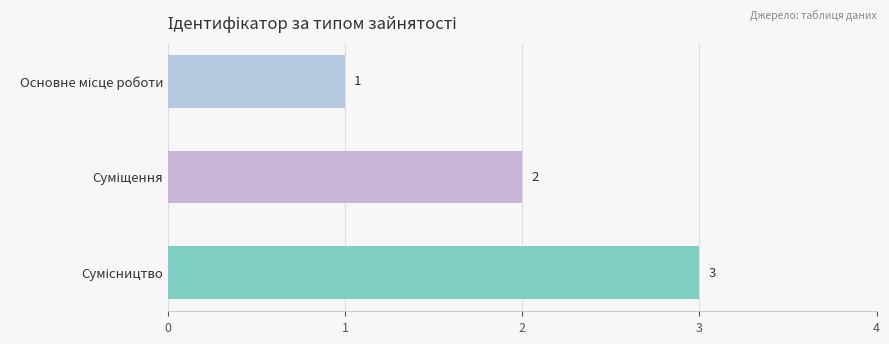

Count the values in the range 1 to 3.

3